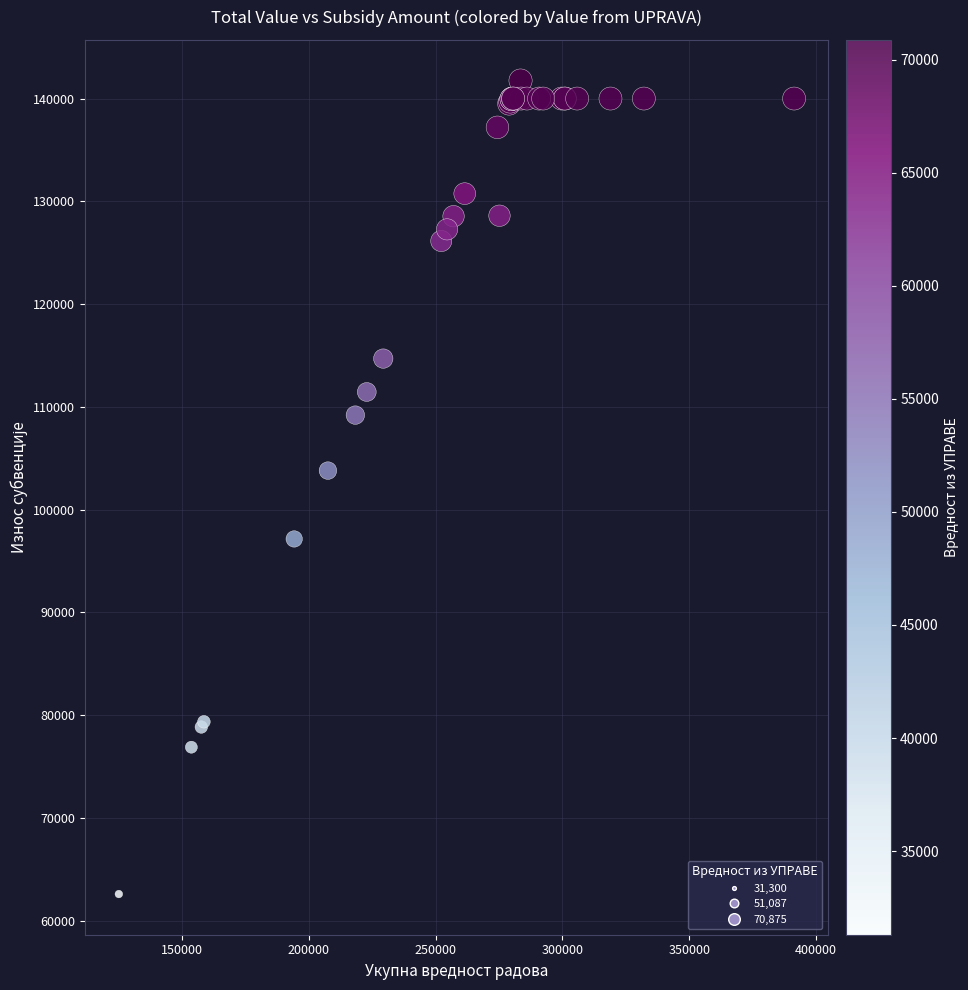

What Y value in the scatter plot is closest to 102175?

103800